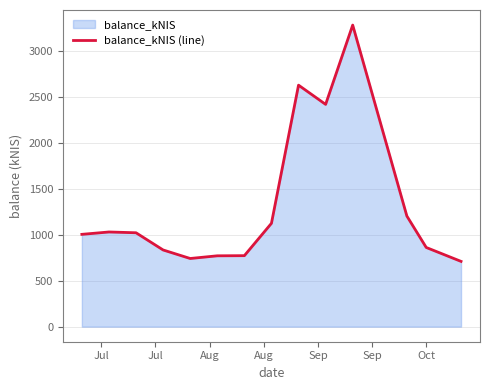

What is the maximum value shown in the chart?

3282.0